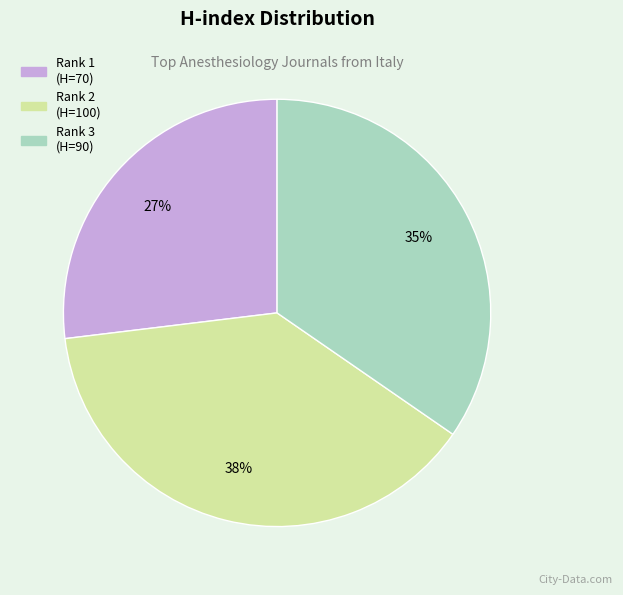

Approximately how many times larger is the value at Rank 3 (H=90) compared to Rank 1 (H=70)?

1.3